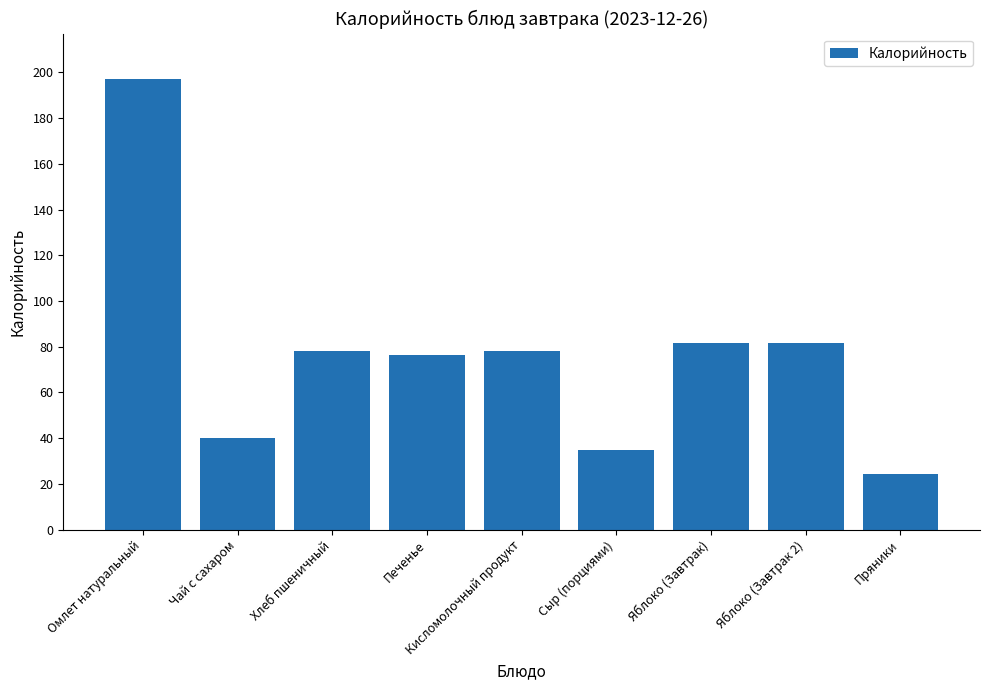

What is the value of the 8th bar from the left?

81.6